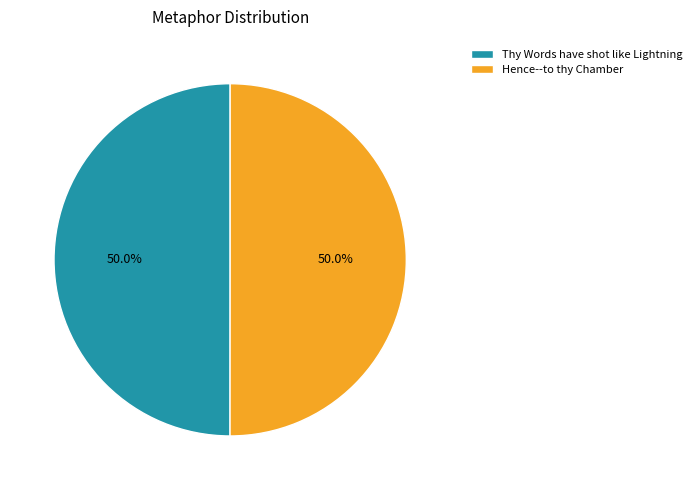

What is the ratio of the value at Thy Words have shot like Lightning to the value at Hence--to thy Chamber?

1.0